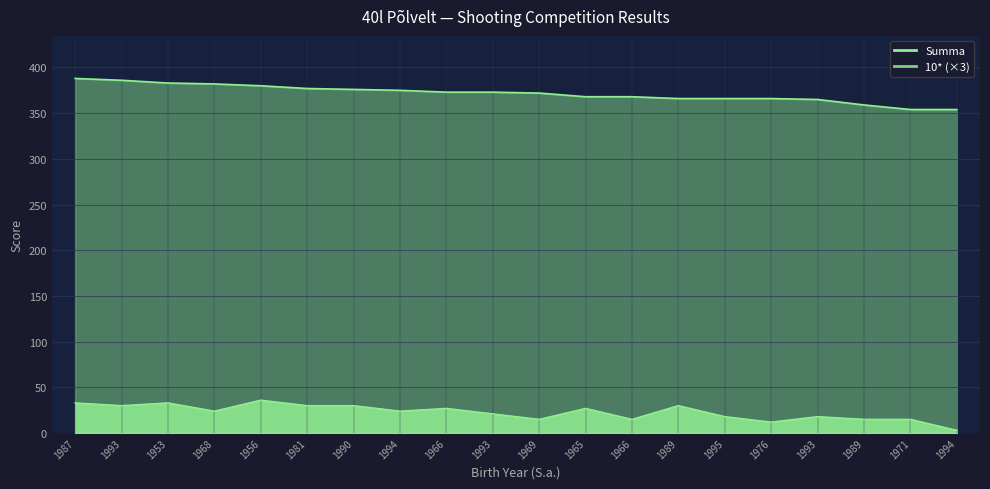

How many distinct data groups are displayed?

2